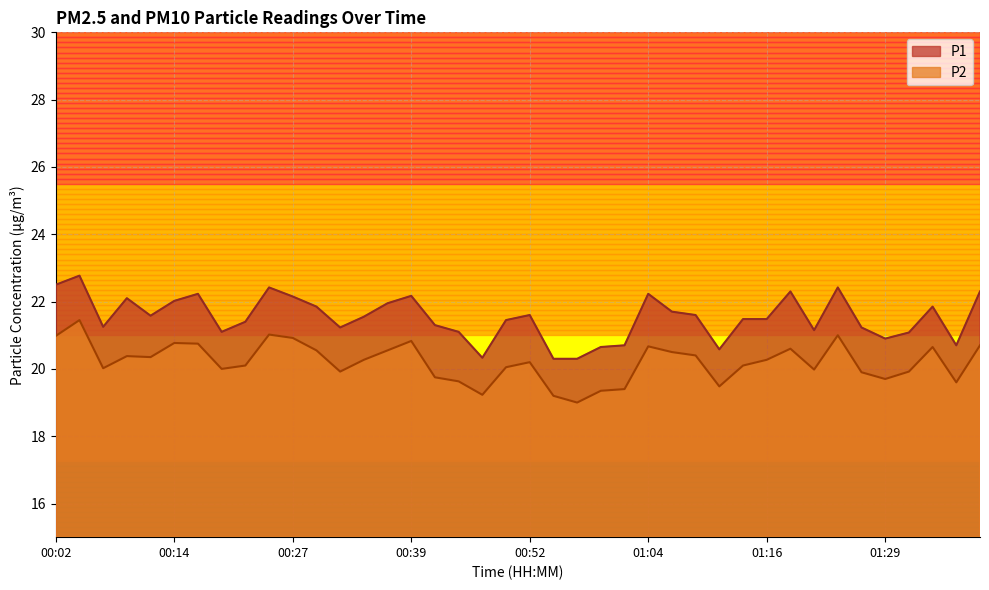

In P2, how many points are higher than both neighbors (excluding endpoints)?

10